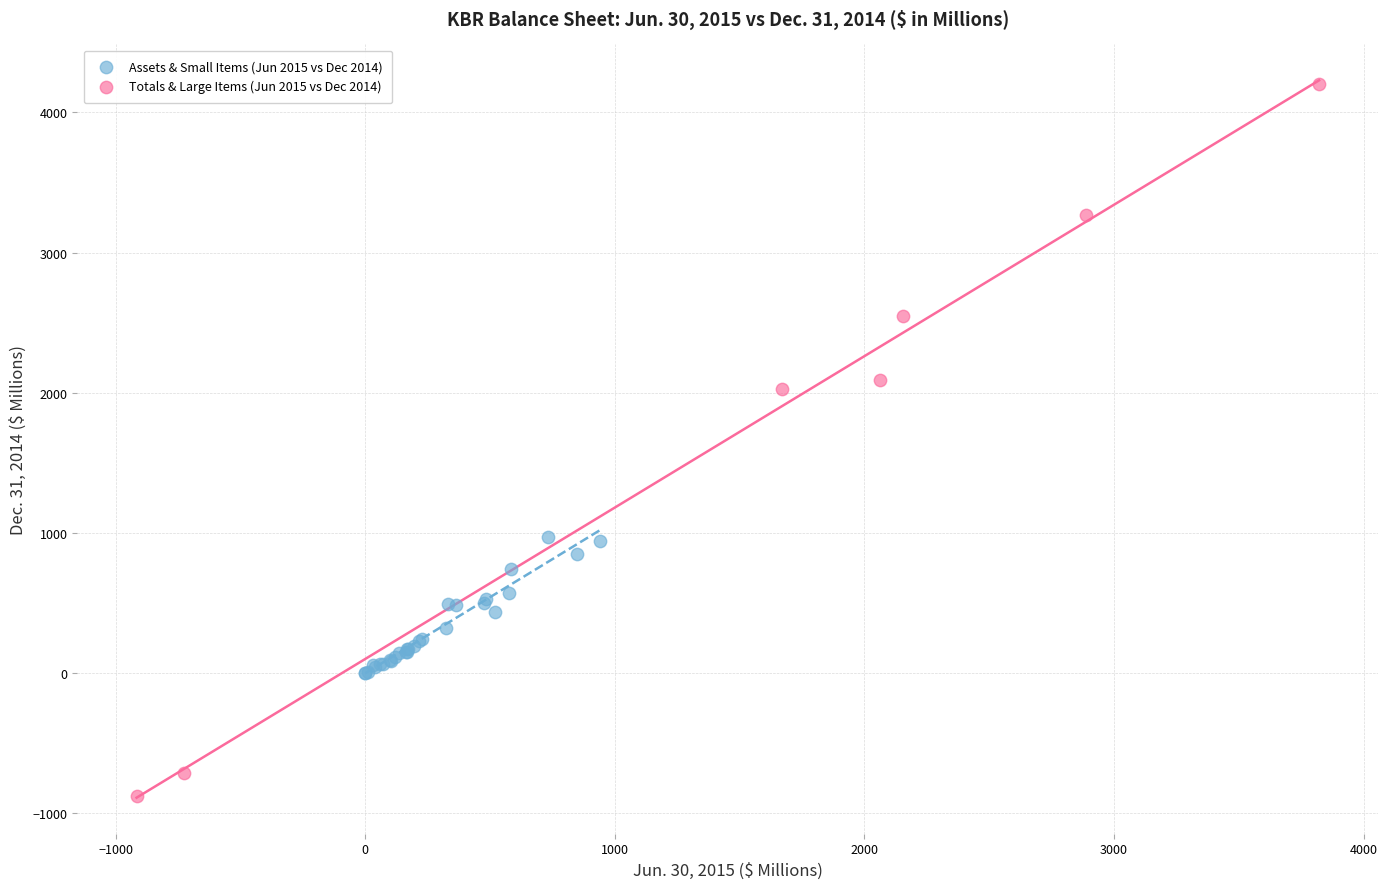

Which series has the widest spread of Y values?

Totals & Large Items (Jun 2015 vs Dec 2014)